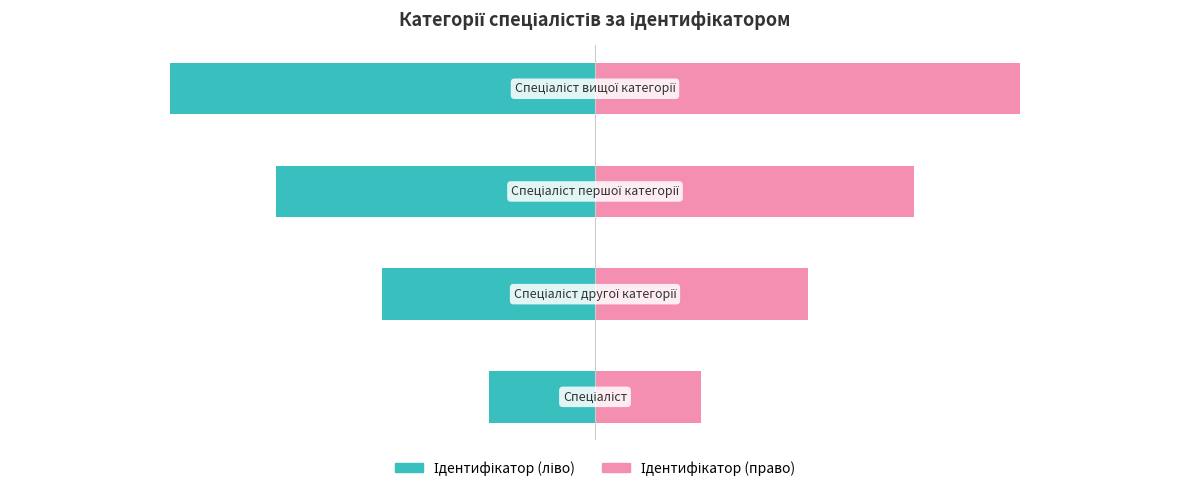

What is the minimum value for Ідентифікатор (право)?

1